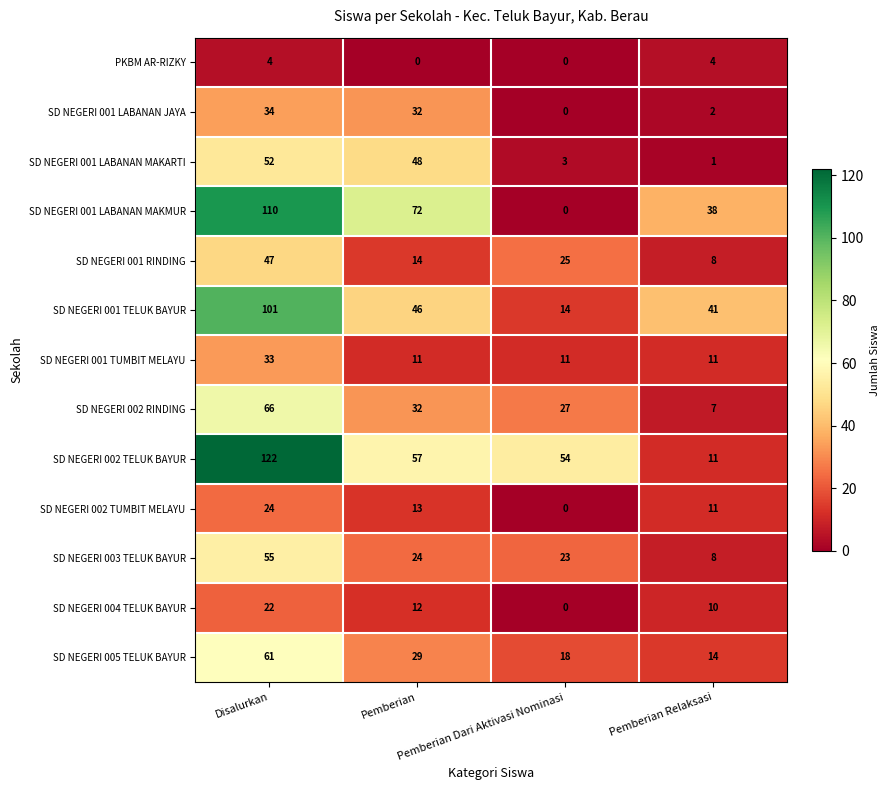

What is the average value of the SD NEGERI 001 RINDING series?

24